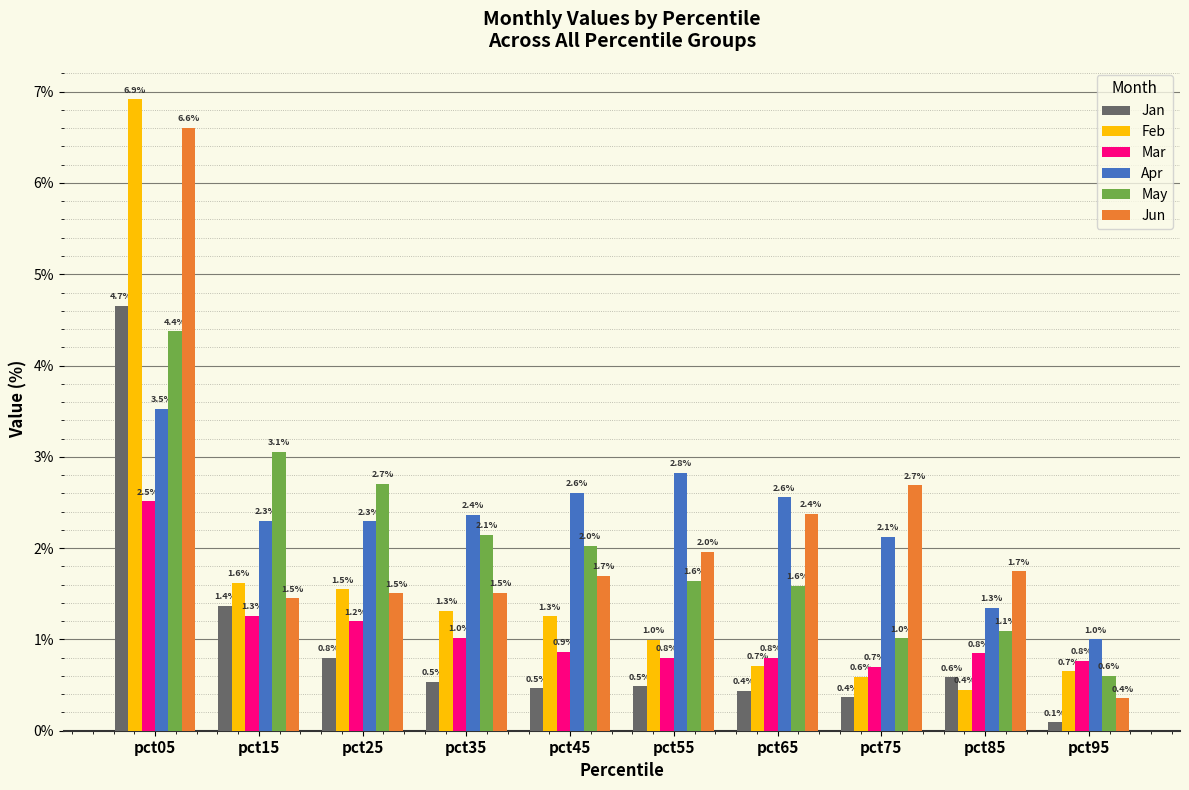

Where does the Jun series first go above 1?

pct05